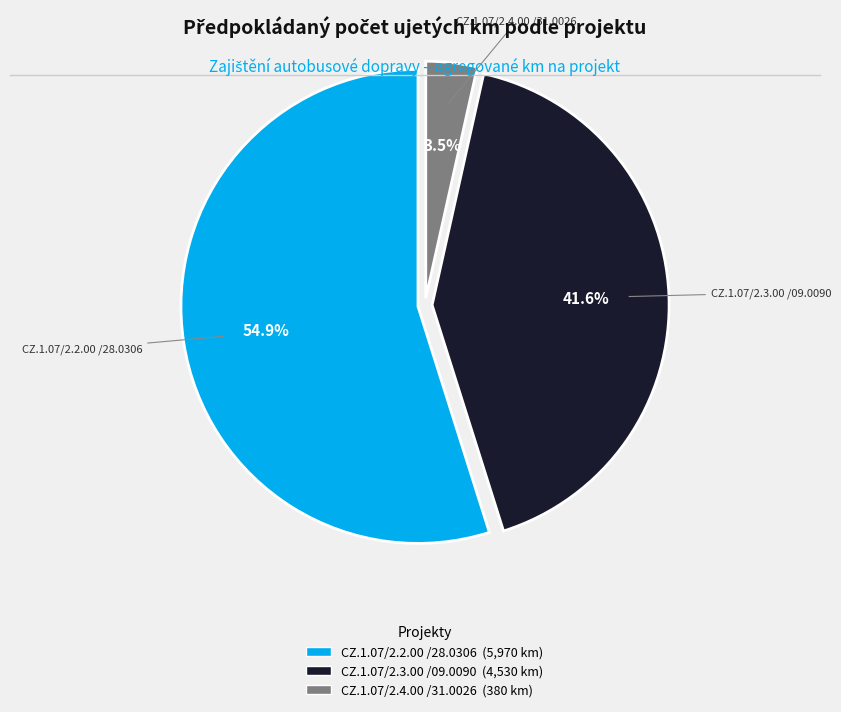

How many slices are in this pie chart?

3